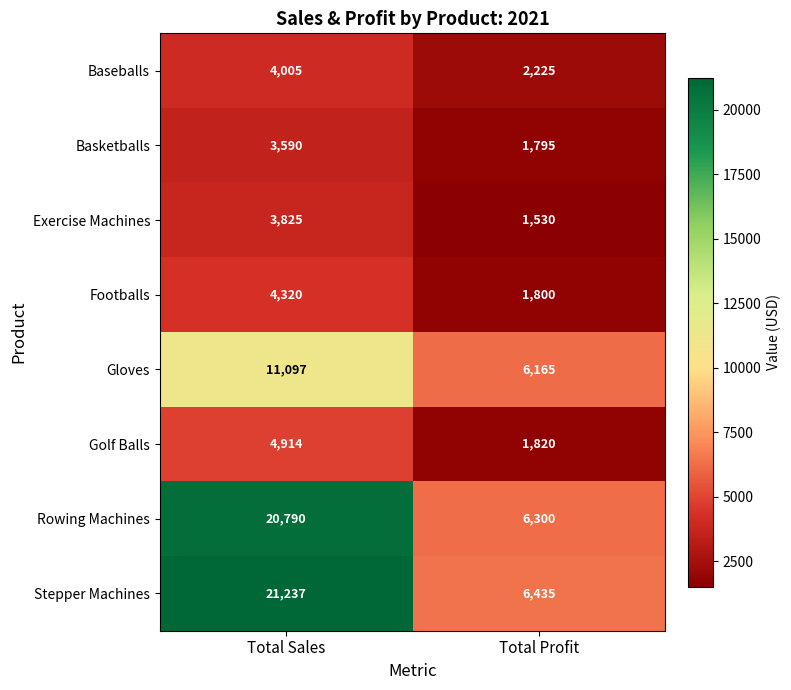

Which series has the widest spread of values?

Stepper Machines